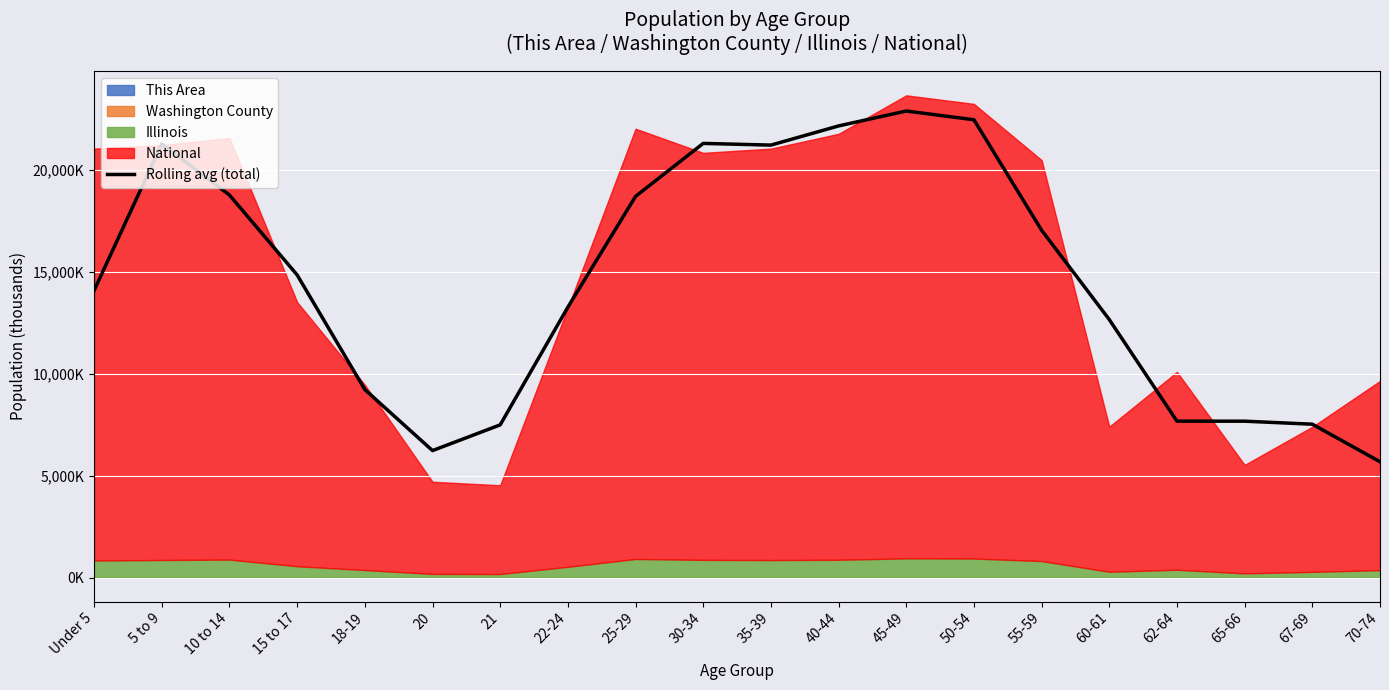

Where is the first local minimum?

20